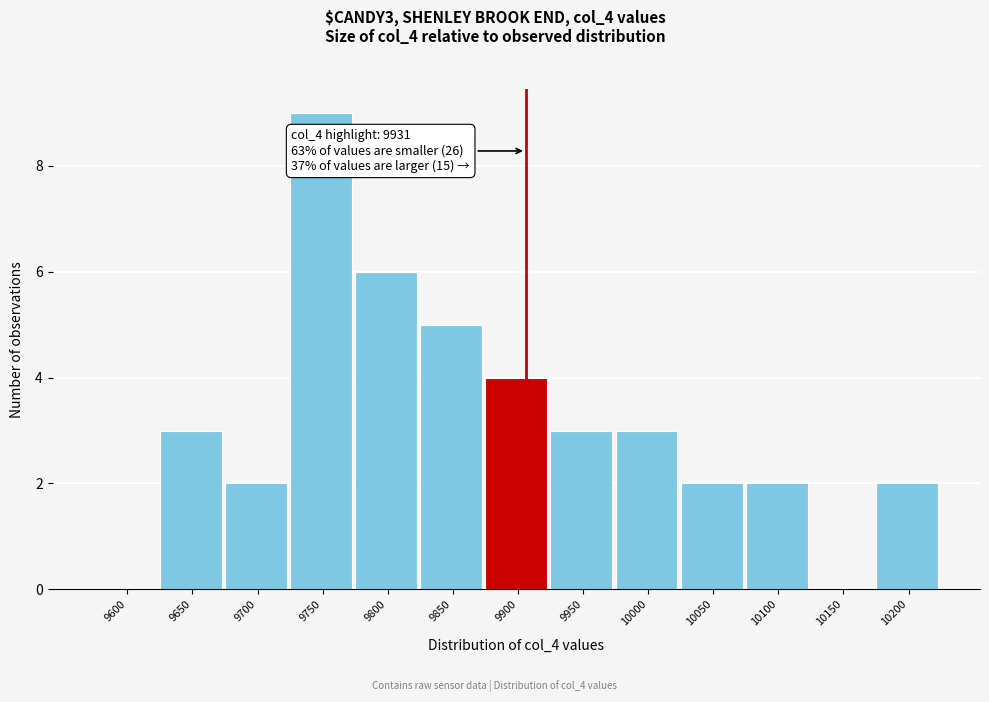

Reading left to right, what are all the values shown in this chart?

9600=0	9650=3	9700=2	9750=9	9800=6	9850=5	9900=4	9950=3	10000=3	10050=2	10100=2	10150=0	10200=2